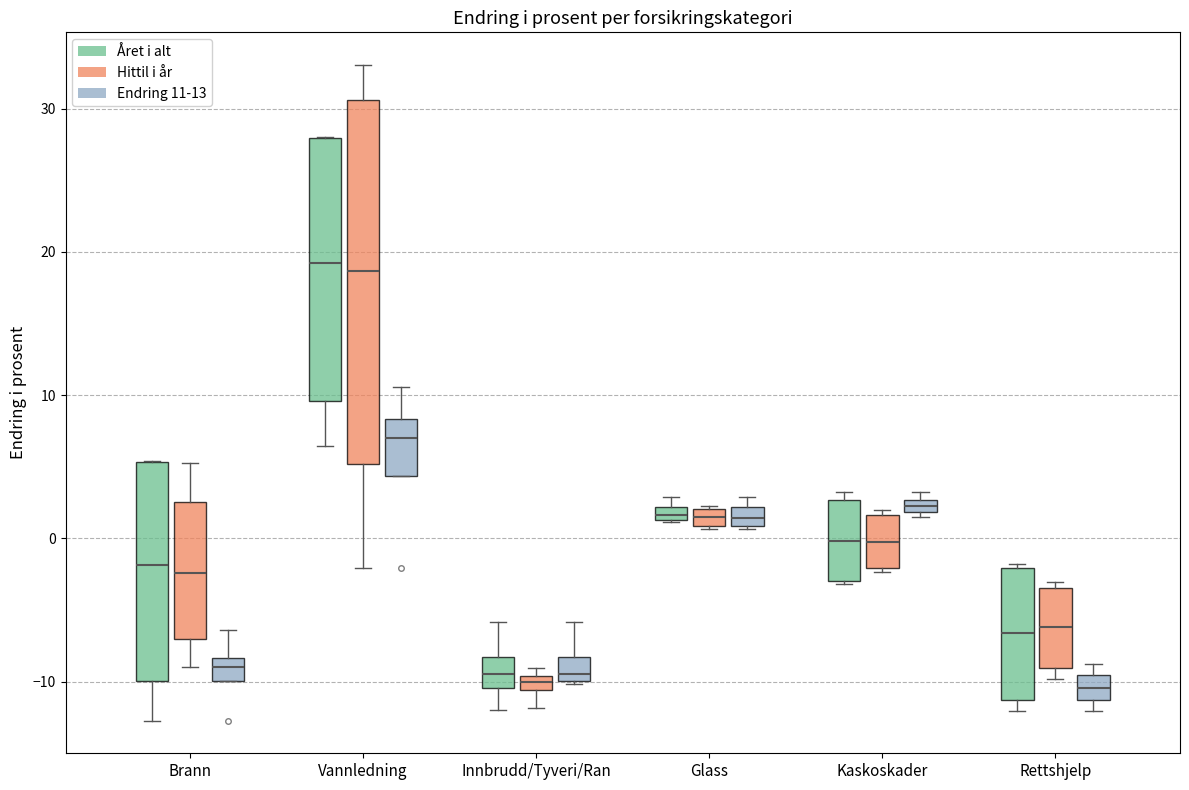

Where is the upper edge of the box for Vannledning (Endring 11-13) on the y-axis? The values are not printed on the chart, so give them approximately, as read against the axis.

8